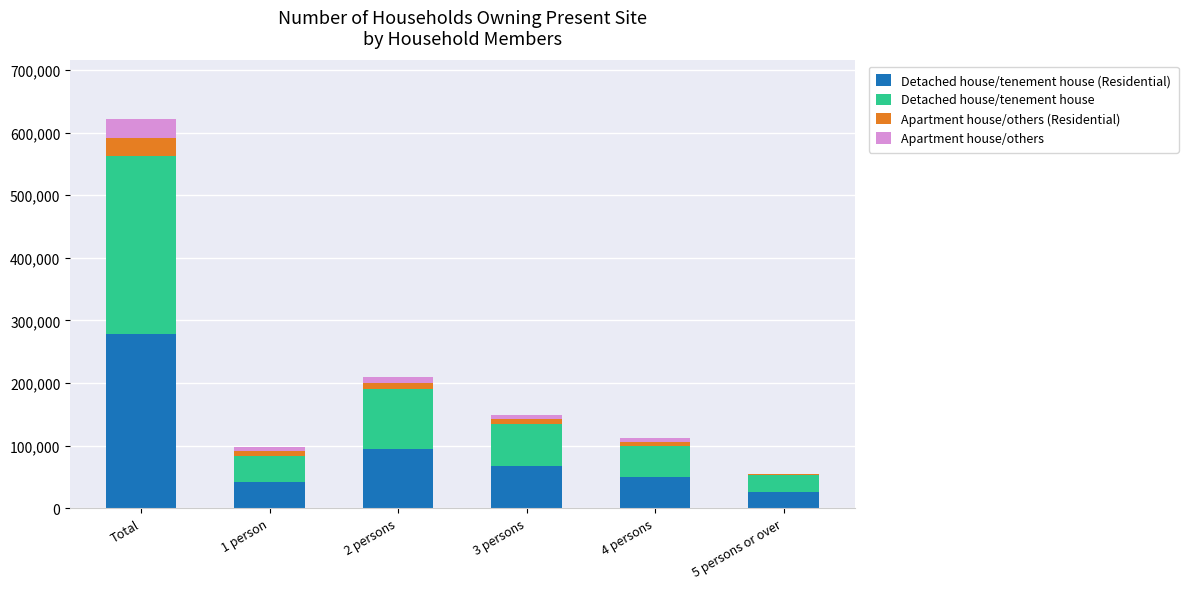

At which category is the sum across all series the highest?

Total